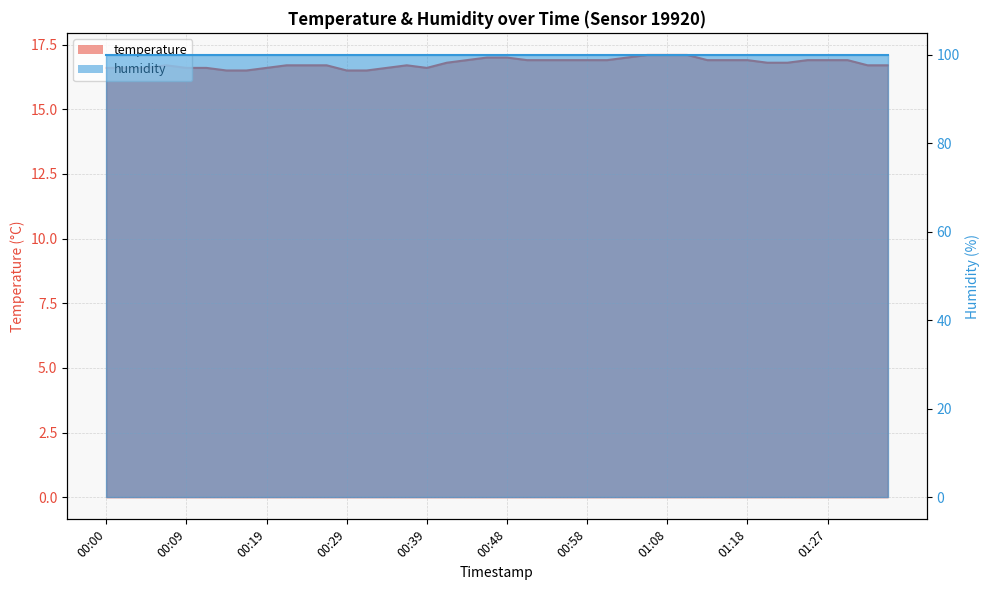

List the labels in order of value, largest first.

01:05, 01:08, 01:10, 00:46, 00:48, 01:03, 00:43, 00:51, 00:53, 00:56, 00:58, 01:01, 01:13, 01:15, 01:18, 01:25, 01:27, 01:30, 00:41, 01:20, 01:22, 00:07, 00:22, 00:24, 00:26, 00:36, 01:32, 01:35, 00:00, 00:02, 00:04, 00:09, 00:12, 00:19, 00:34, 00:39, 00:14, 00:17, 00:29, 00:31